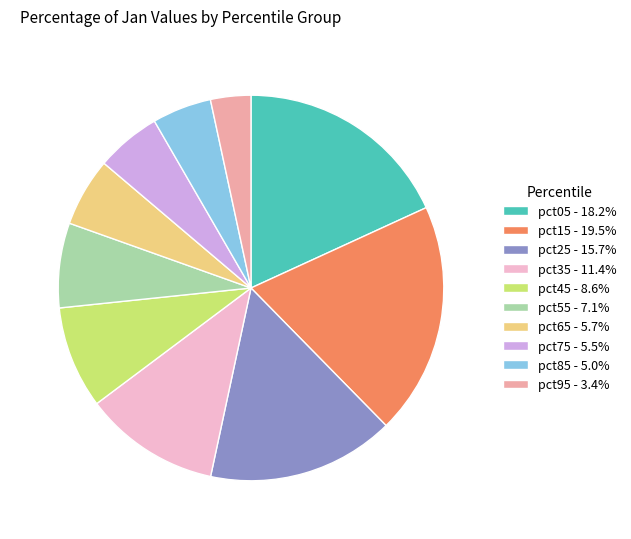

Does pct05 - 18.2% account for over 50% of the chart?

No